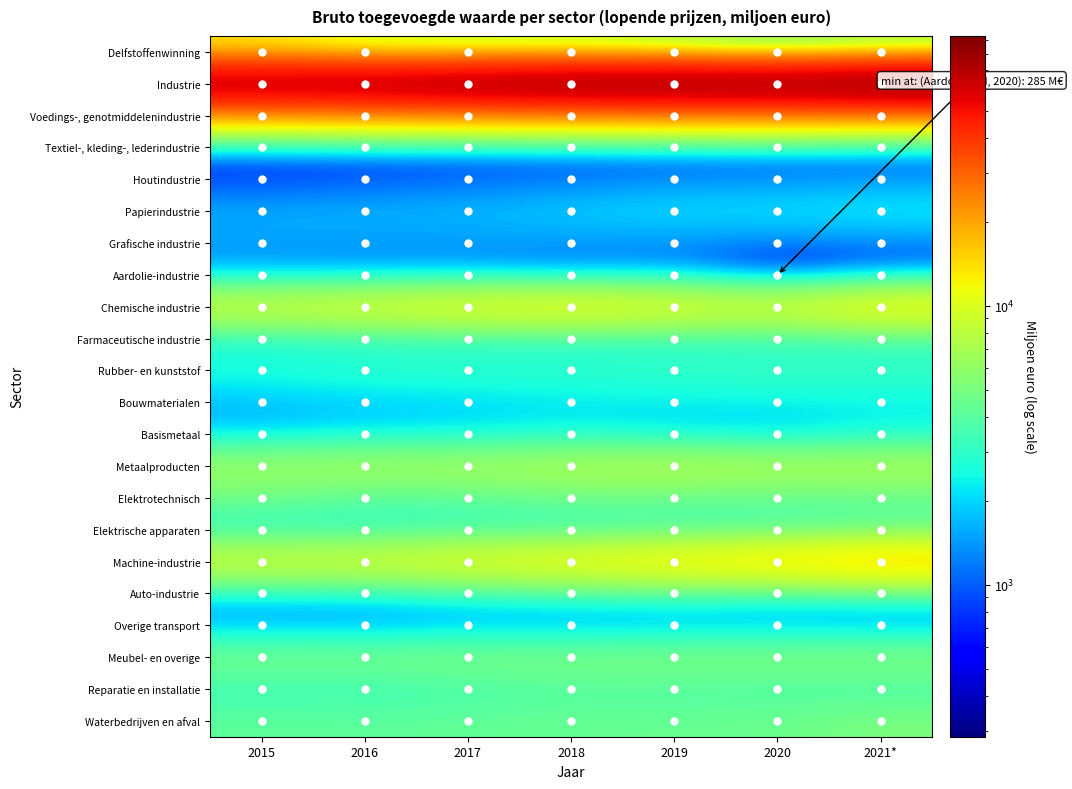

How many series are shown in this chart?

22